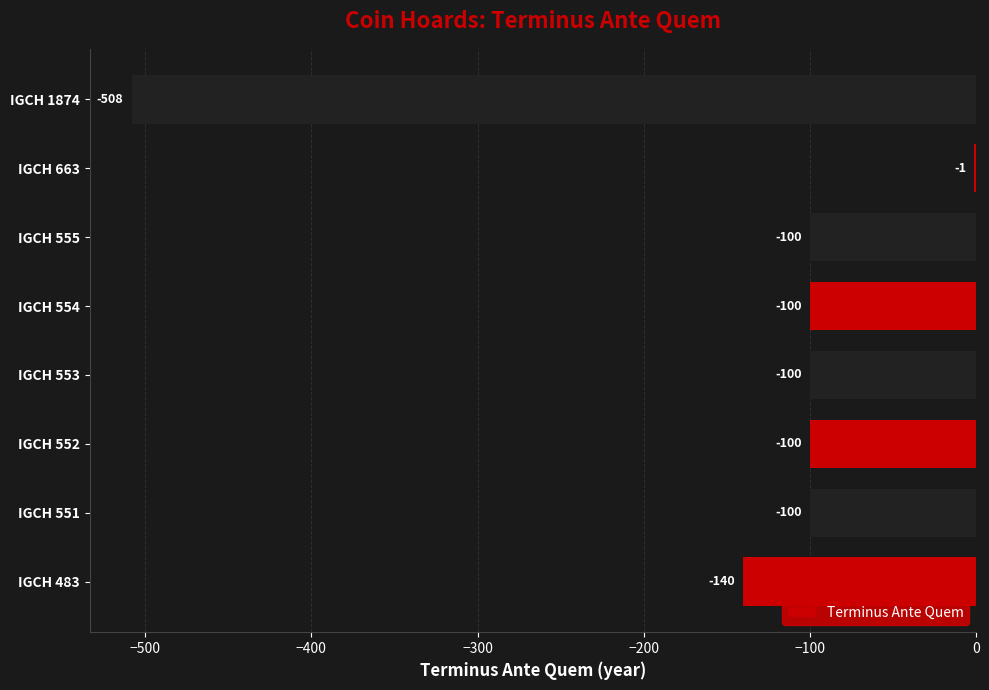

What is the sum of all values?

-1149